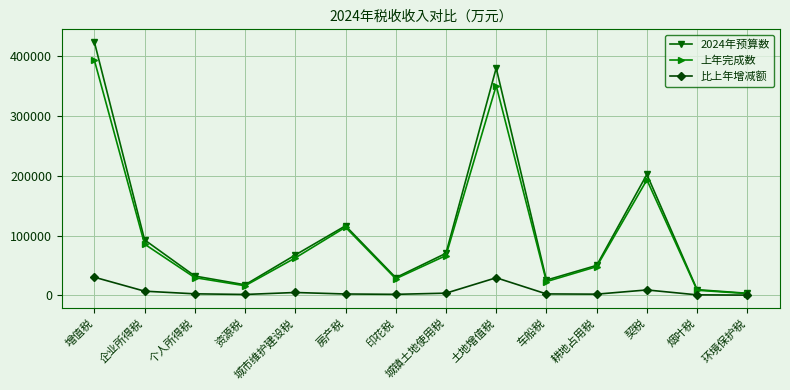

What is the sum of all 比上年增减额 values?

99441